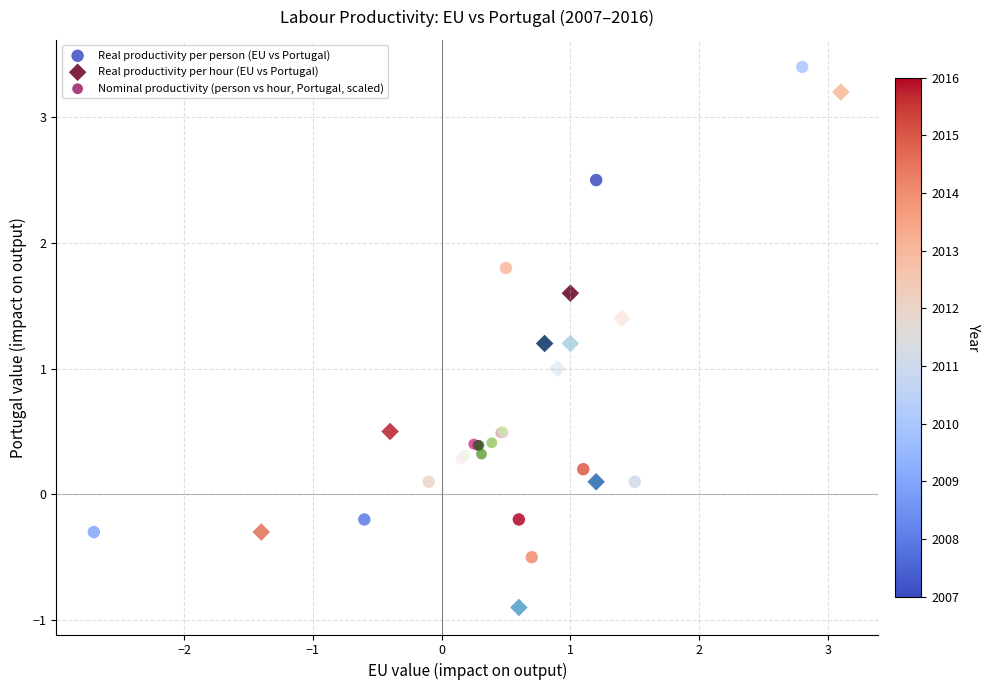

Which series contains the lowest Y value?

Real productivity per hour (EU vs Portugal)